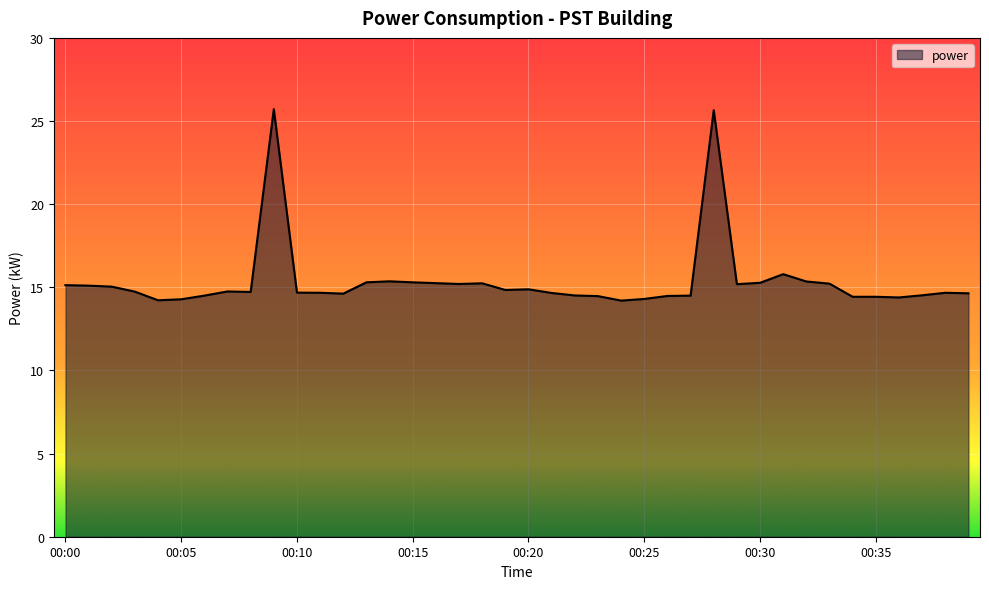

What is the minimum value shown in the chart?

14.2